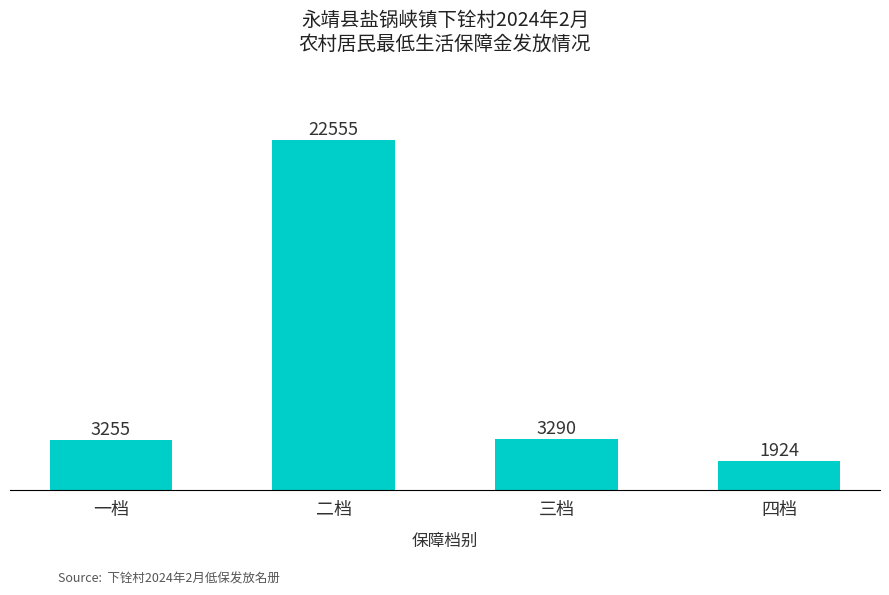

Which has a higher value, 四档 or 三档?

三档